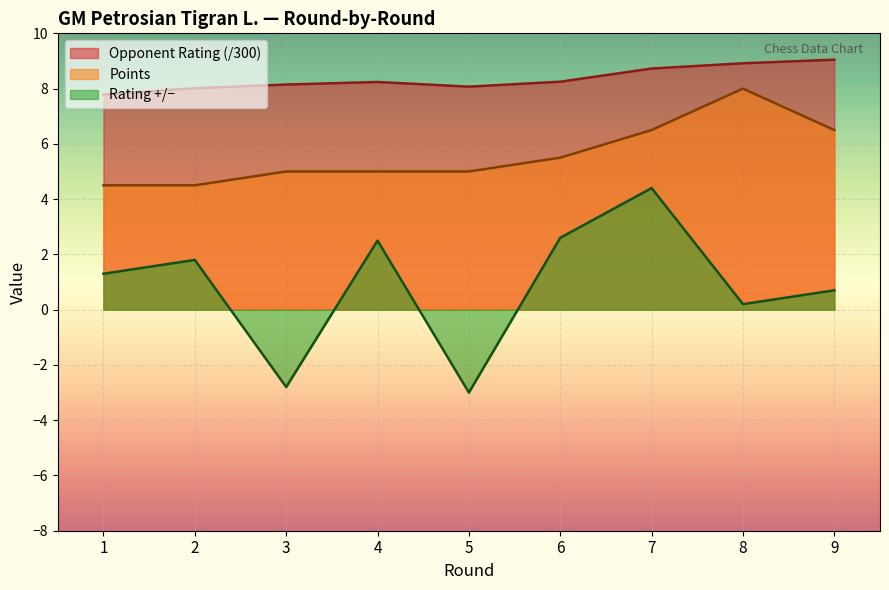

At which category is the sum across all series the highest?

7